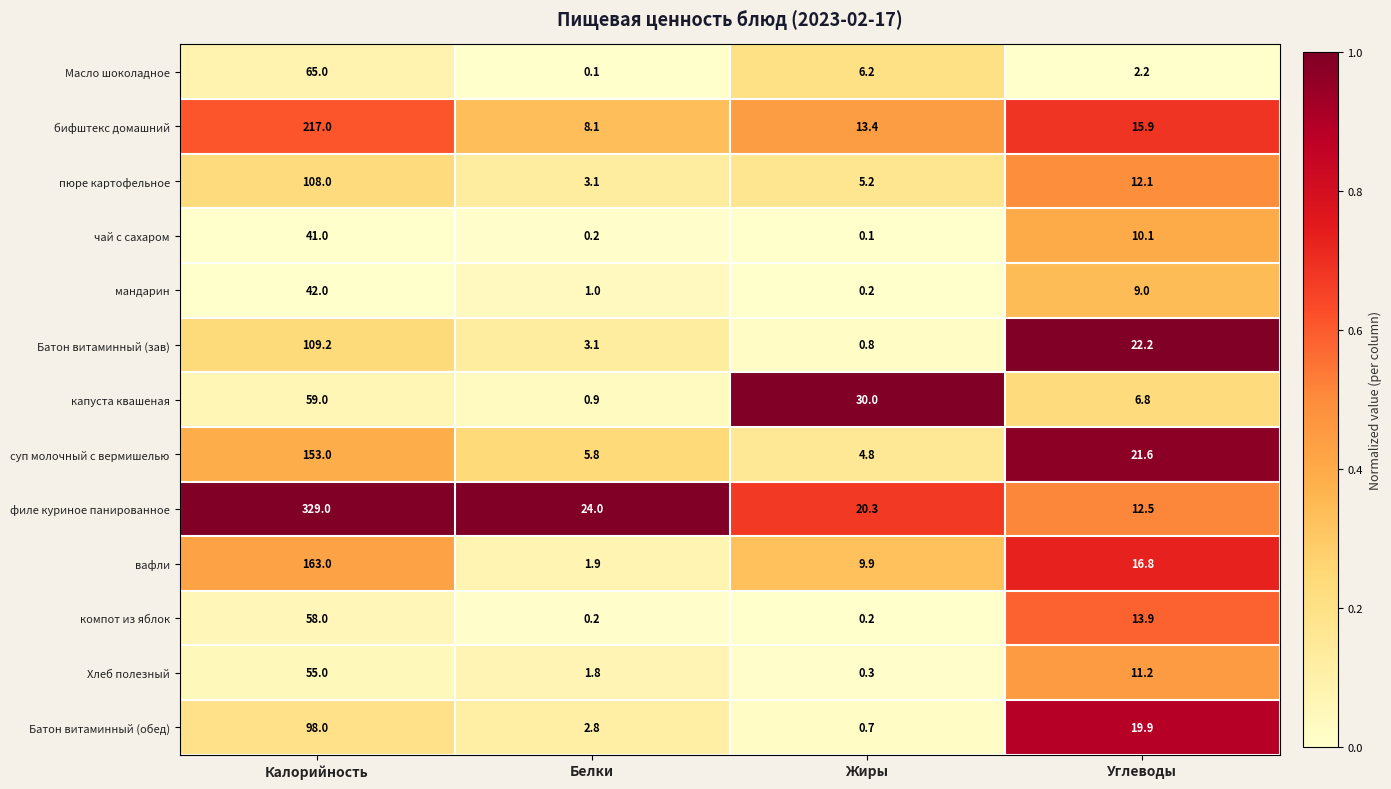

At which label does вафли reach its peak?

Калорийность